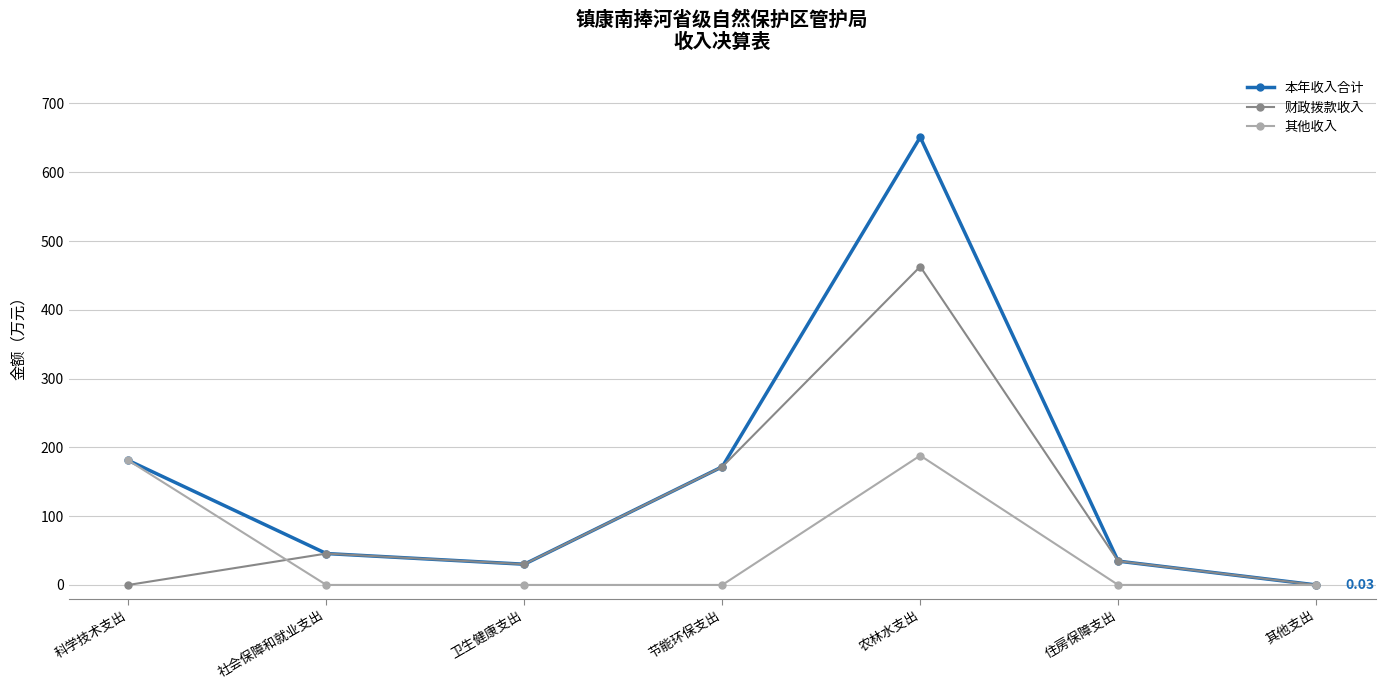

Is the value of 财政拨款收入 at 节能环保支出 greater than the value of 其他收入 at 科学技术支出?

No